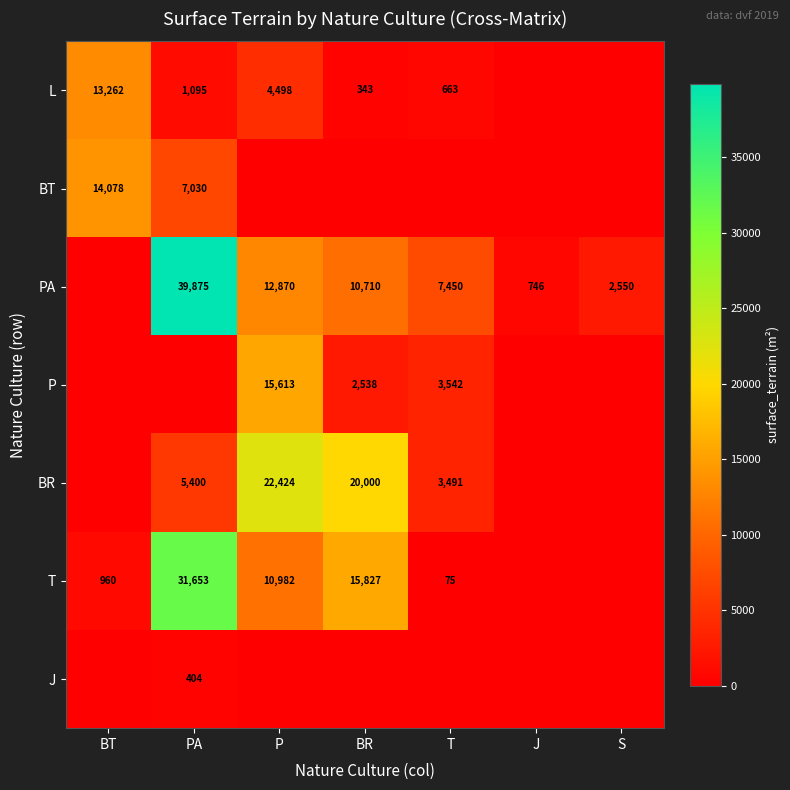

Which category has the lowest value across all series?

J